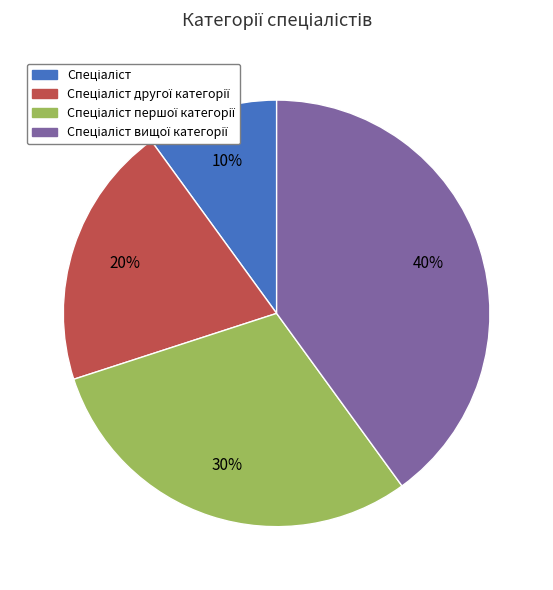

To the nearest percent, what is the difference between the largest and smallest slice percentages?

30%